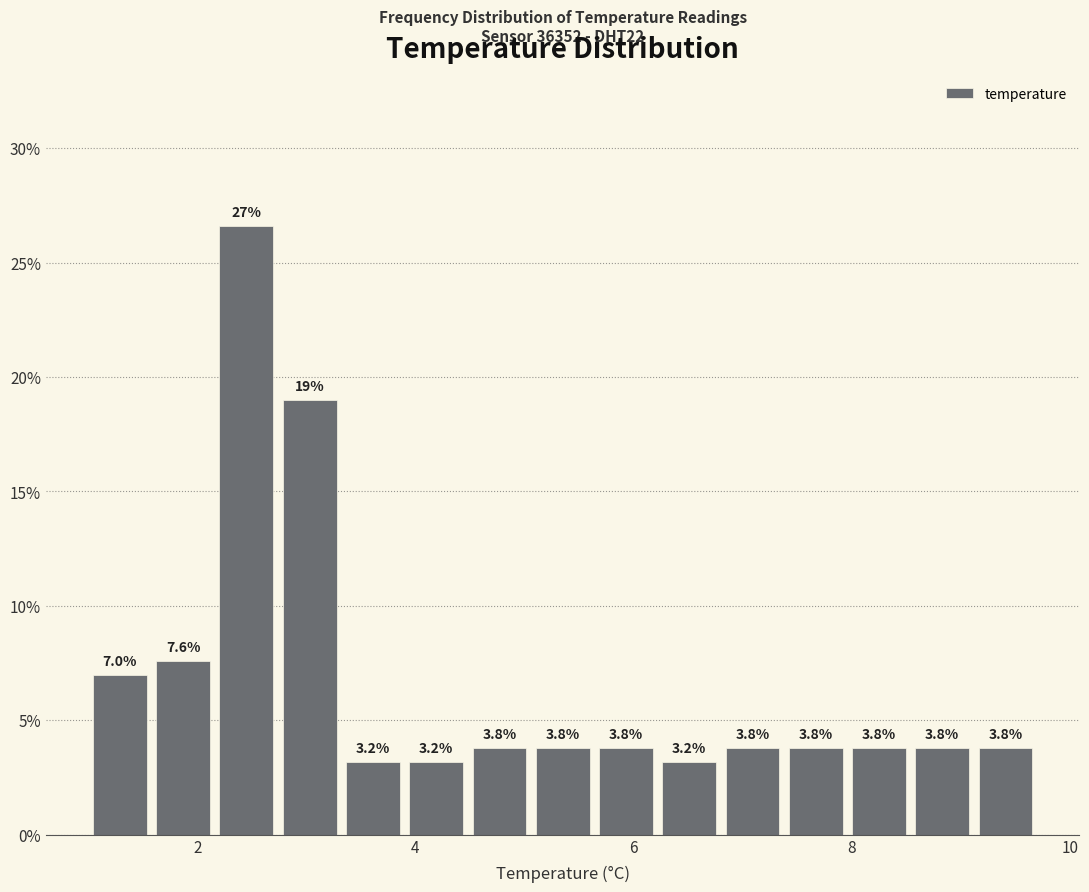

Read against the x-axis, roughly where is the centre of the tallest bar?

2.4